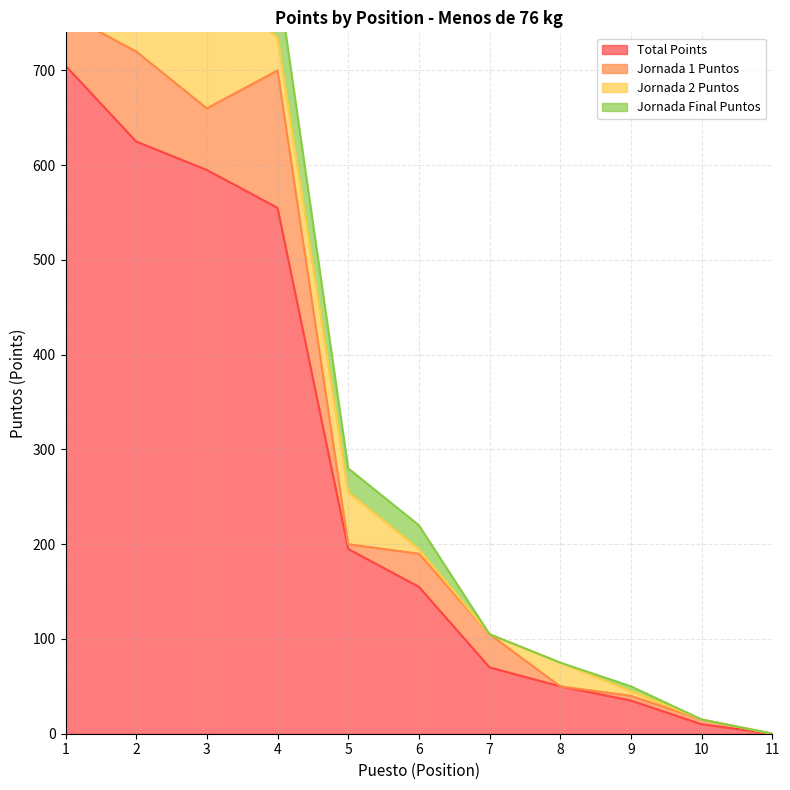

What is the sum of all Total Points values?

2995